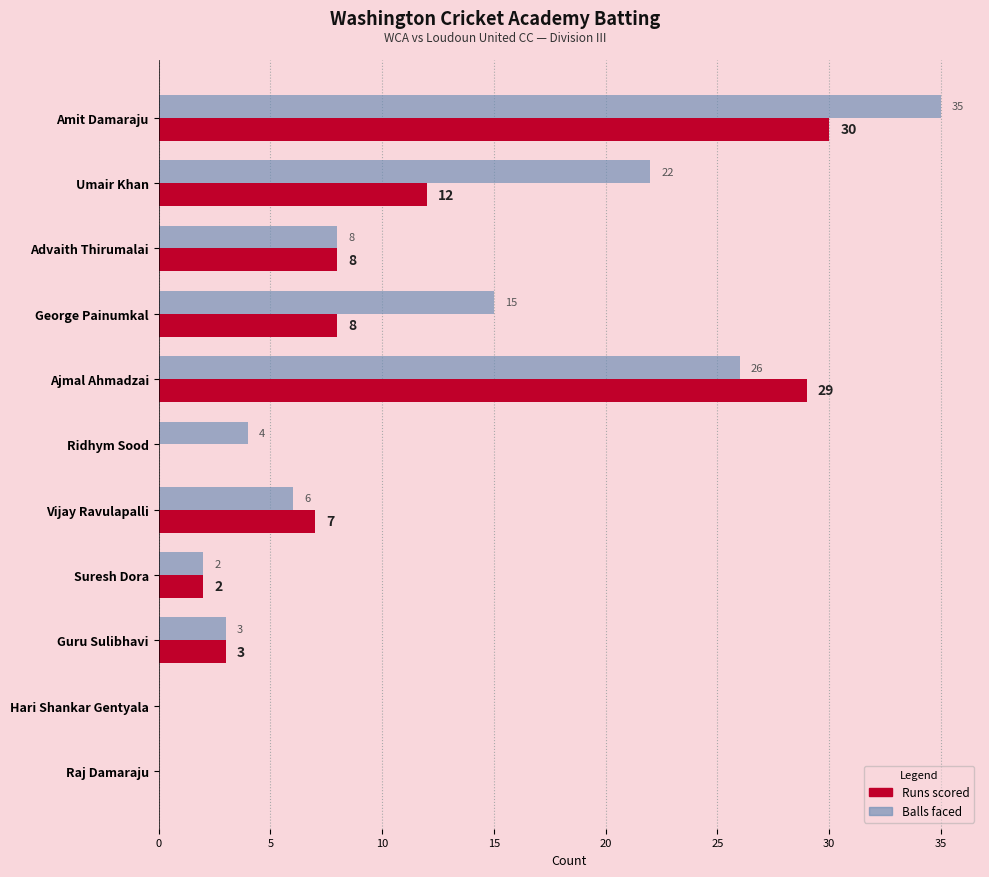

What is the greatest value displayed?

35